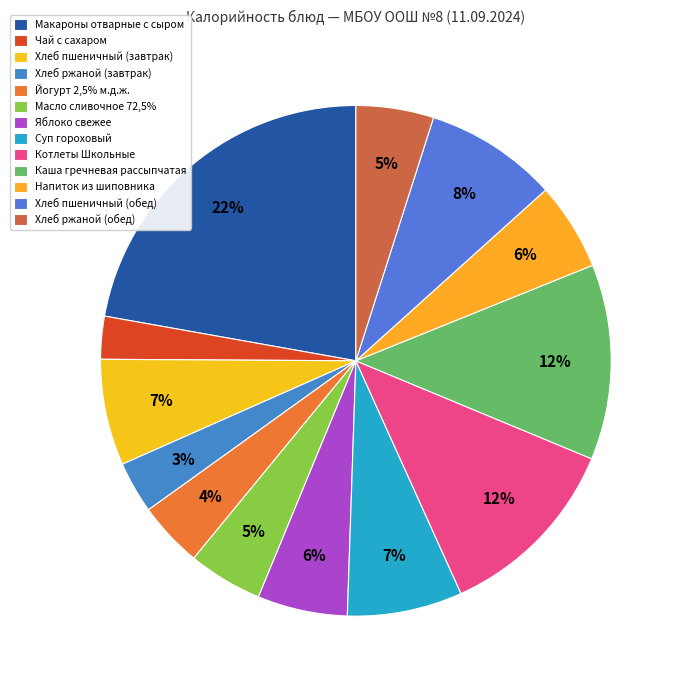

Is it true that Суп гороховый is 20% of the pie?

False